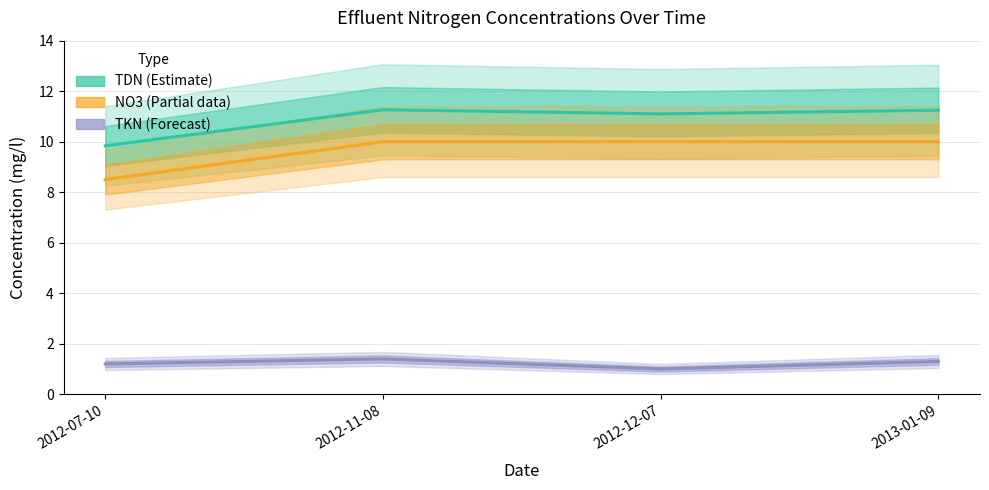

True or false: TKN and NO3 cross at least once.

False